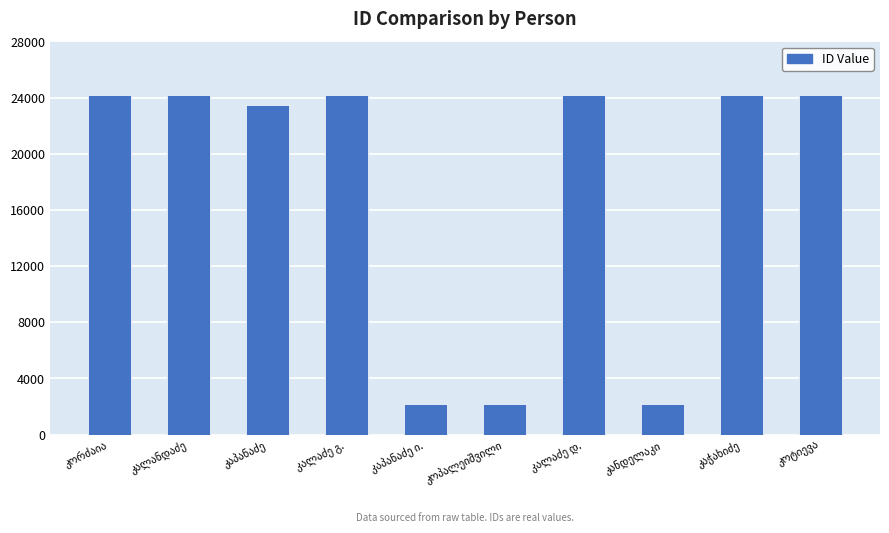

What is the sum of all values?

175145